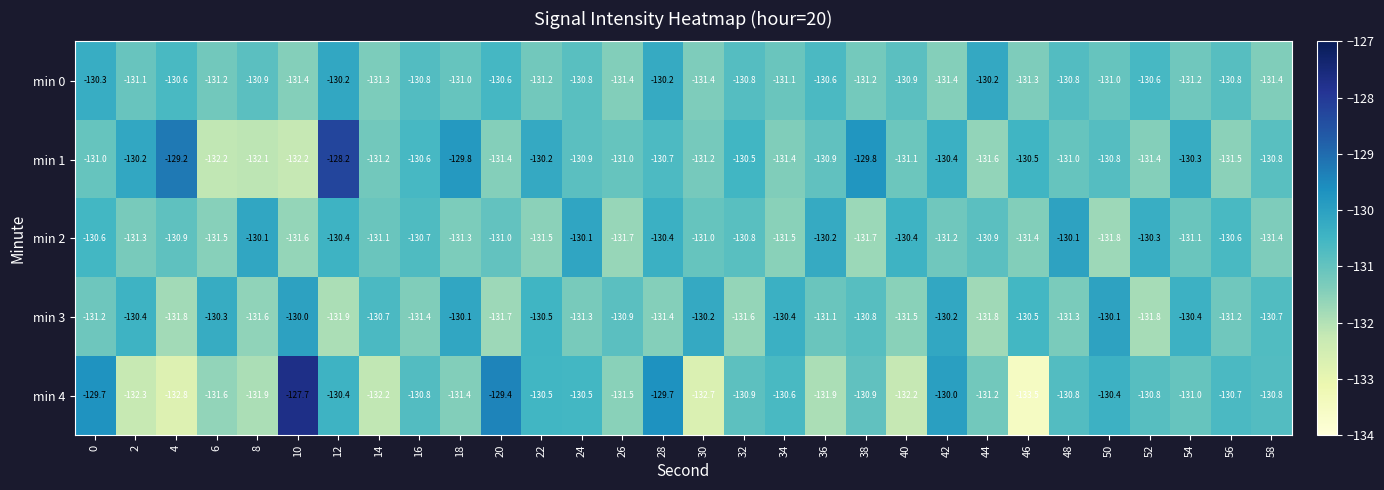

At which label is min 4 closest to -130?

42